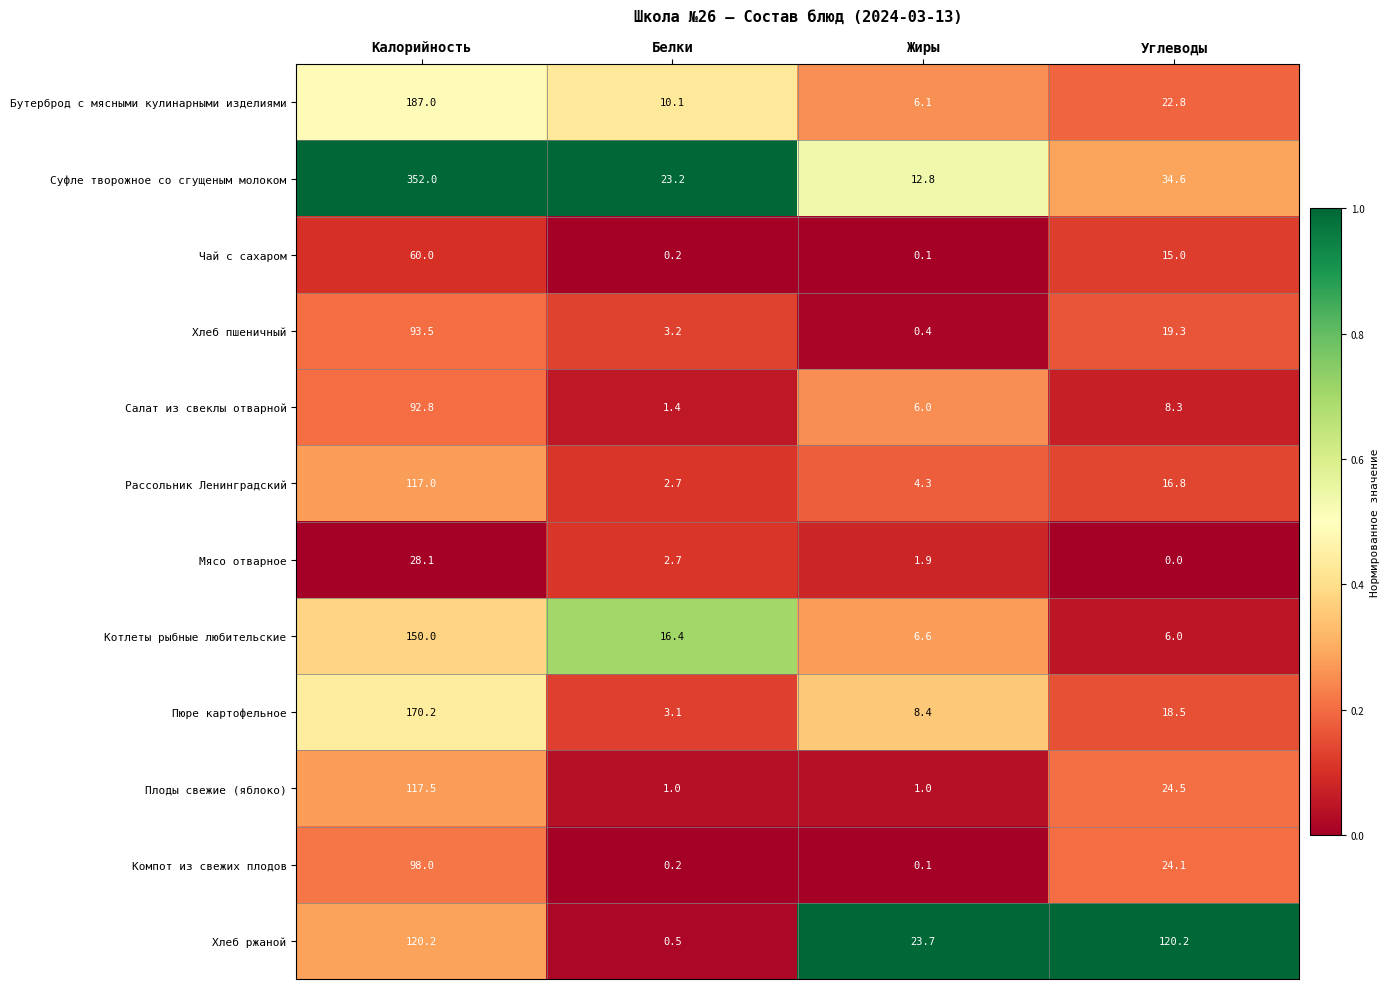

Which series has the largest total across all categories?

Суфле творожное со сгущеным молоком